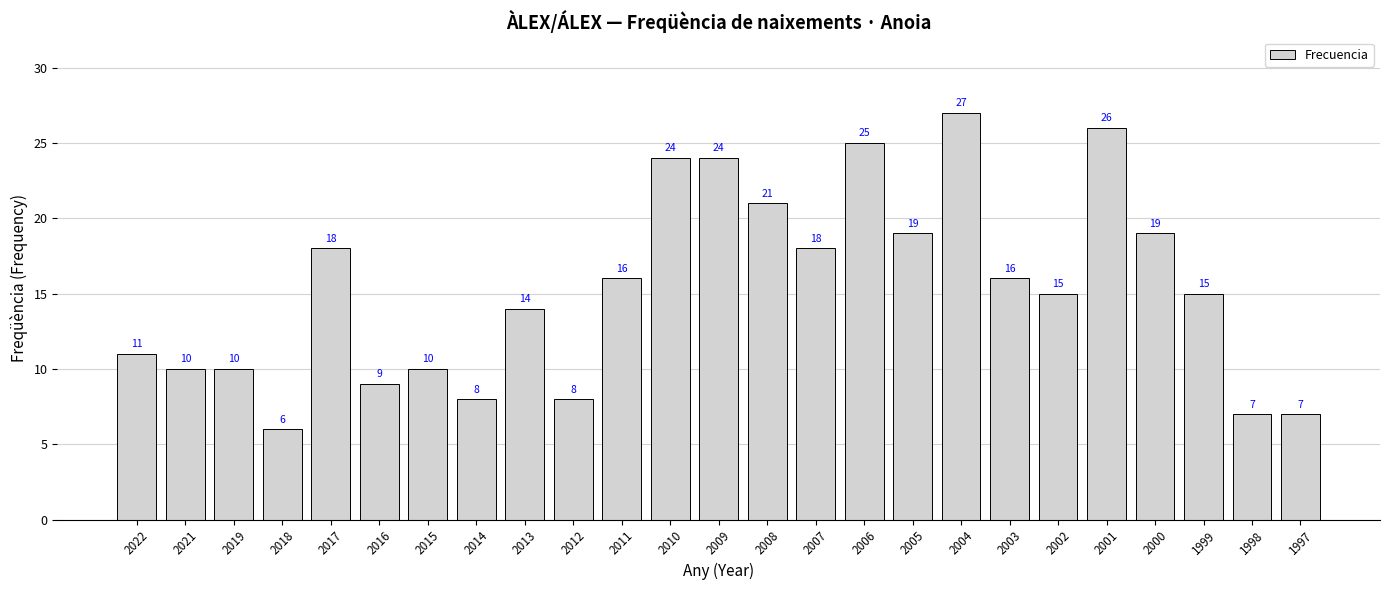

What is the greatest value displayed?

27